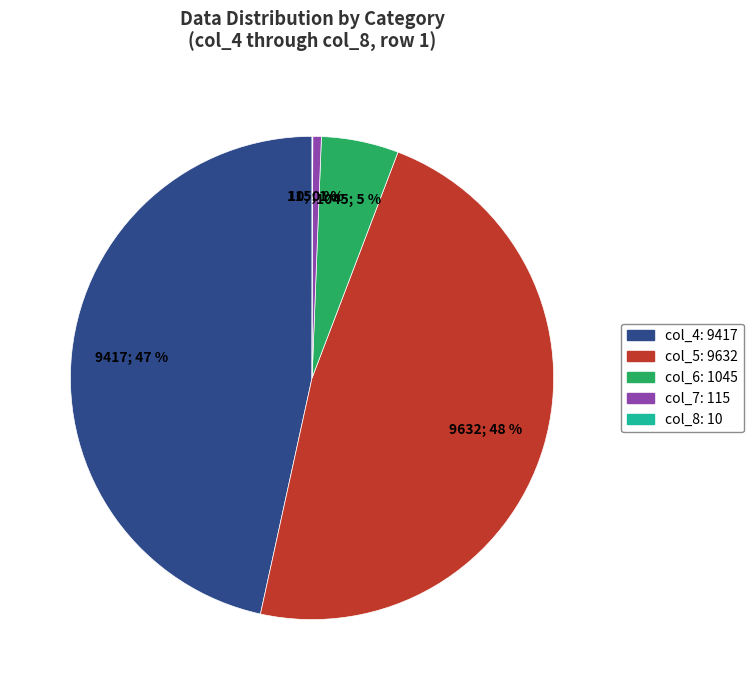

Is the sum of col_4 and col_7 greater than half?

No